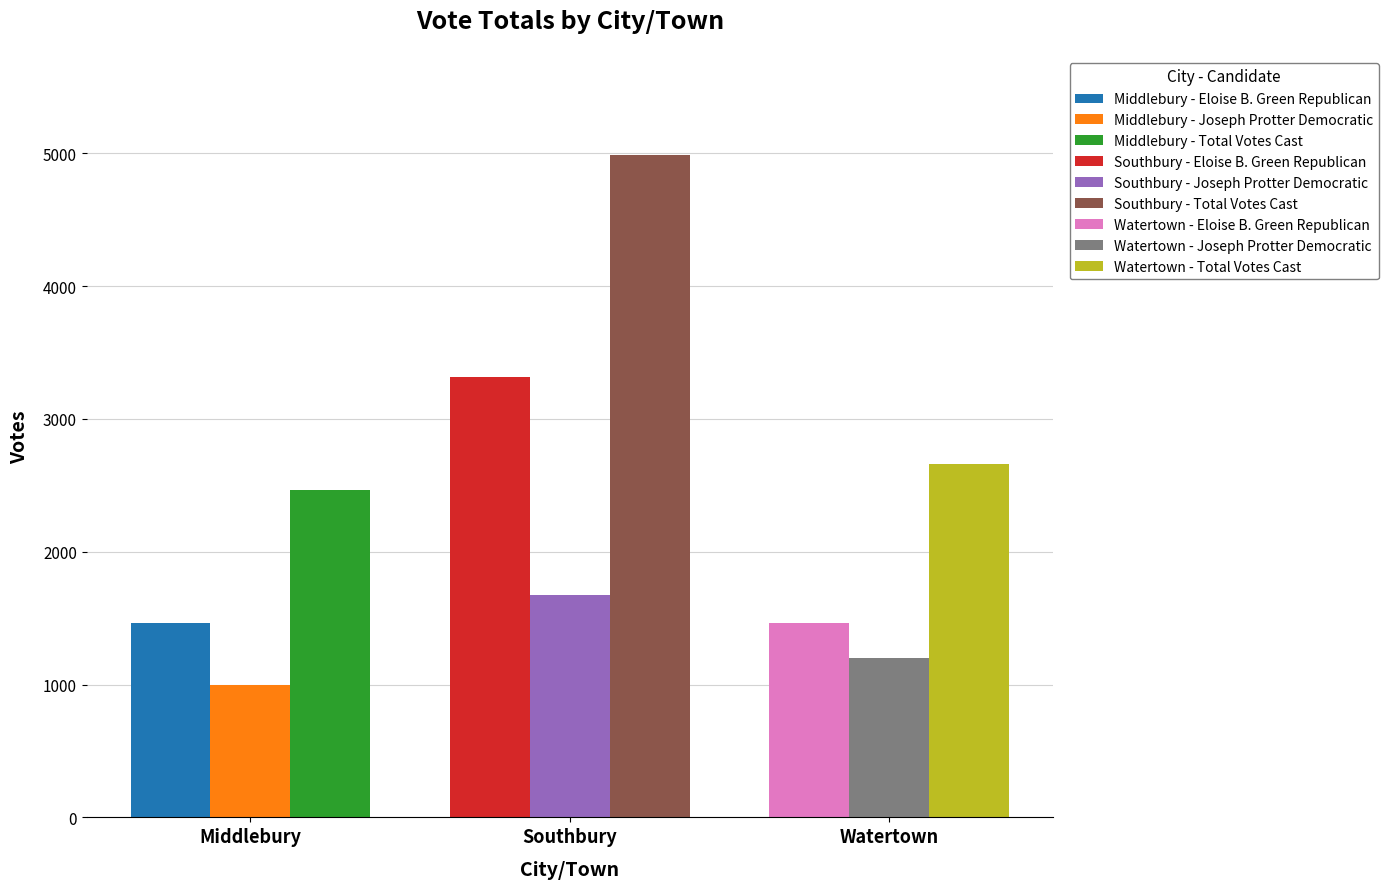

At Southbury, list the series in order from smallest to largest.

Joseph Protter Democratic, Eloise B. Green Republican, Total Votes Cast